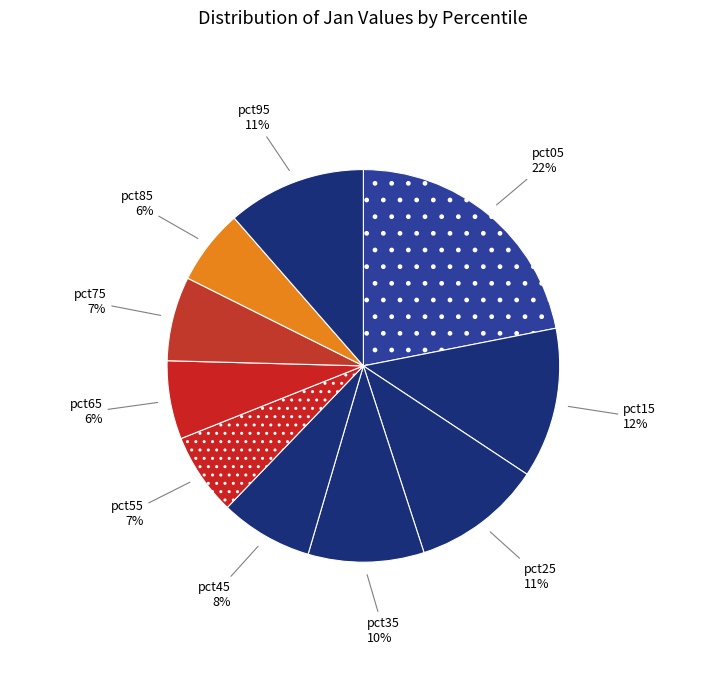

What is the largest slice in the pie chart?

pct05